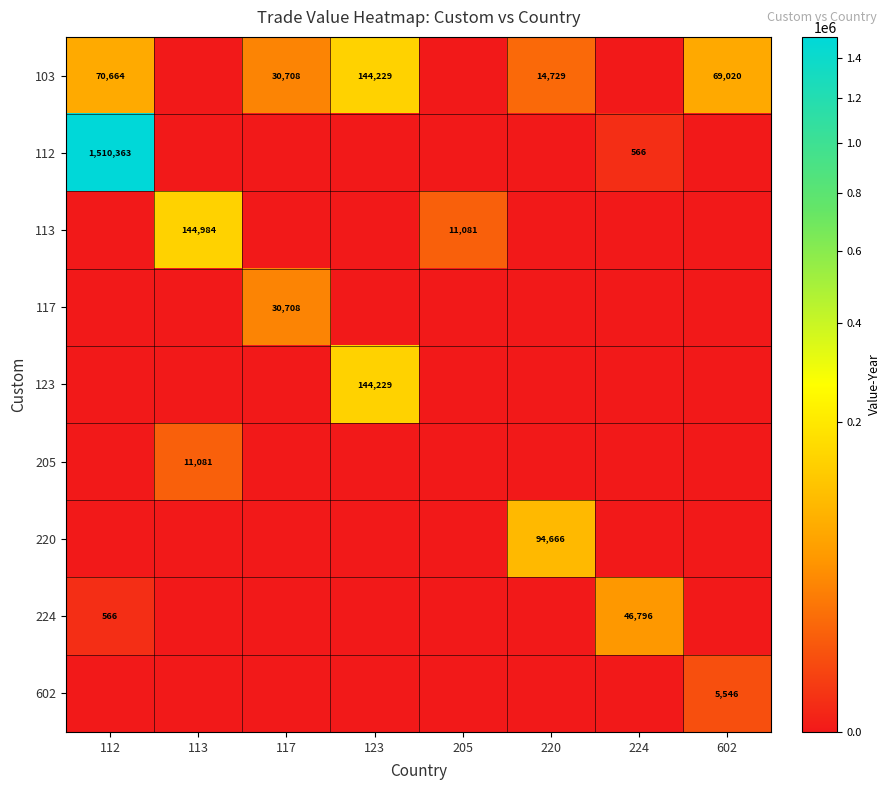

True or false: 103 has a value of 81330 at 123.

False